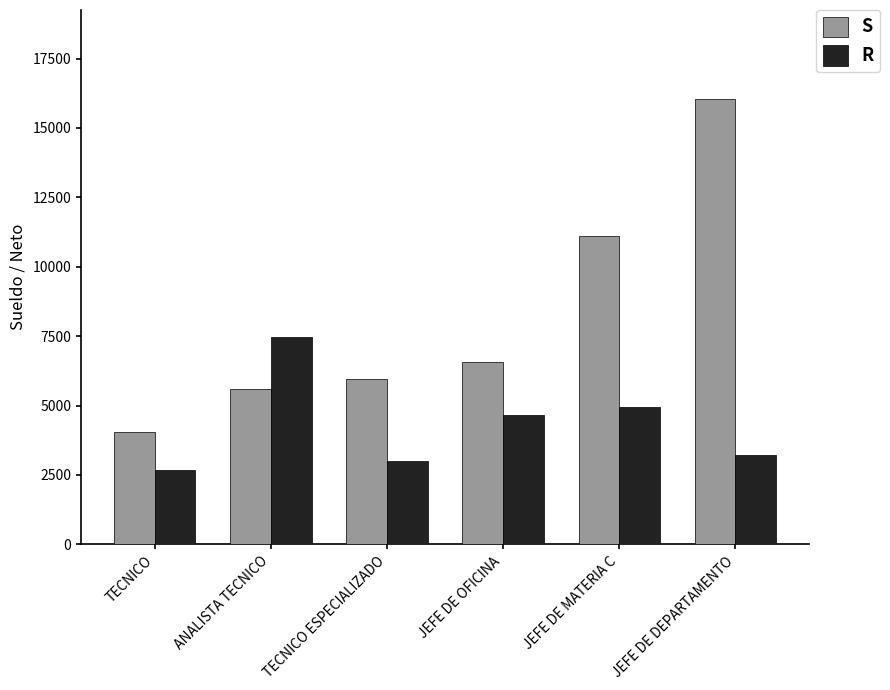

At which label does R reach its minimum?

TECNICO